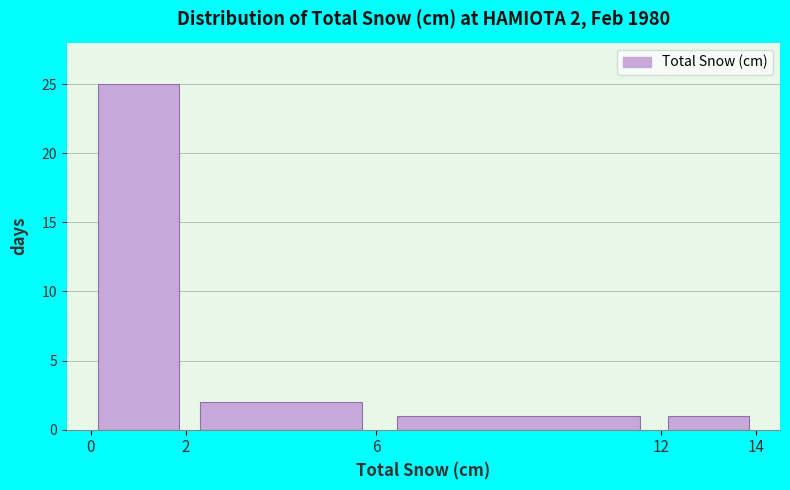

Over which range of the x-axis is the bar tallest?

0 to 2